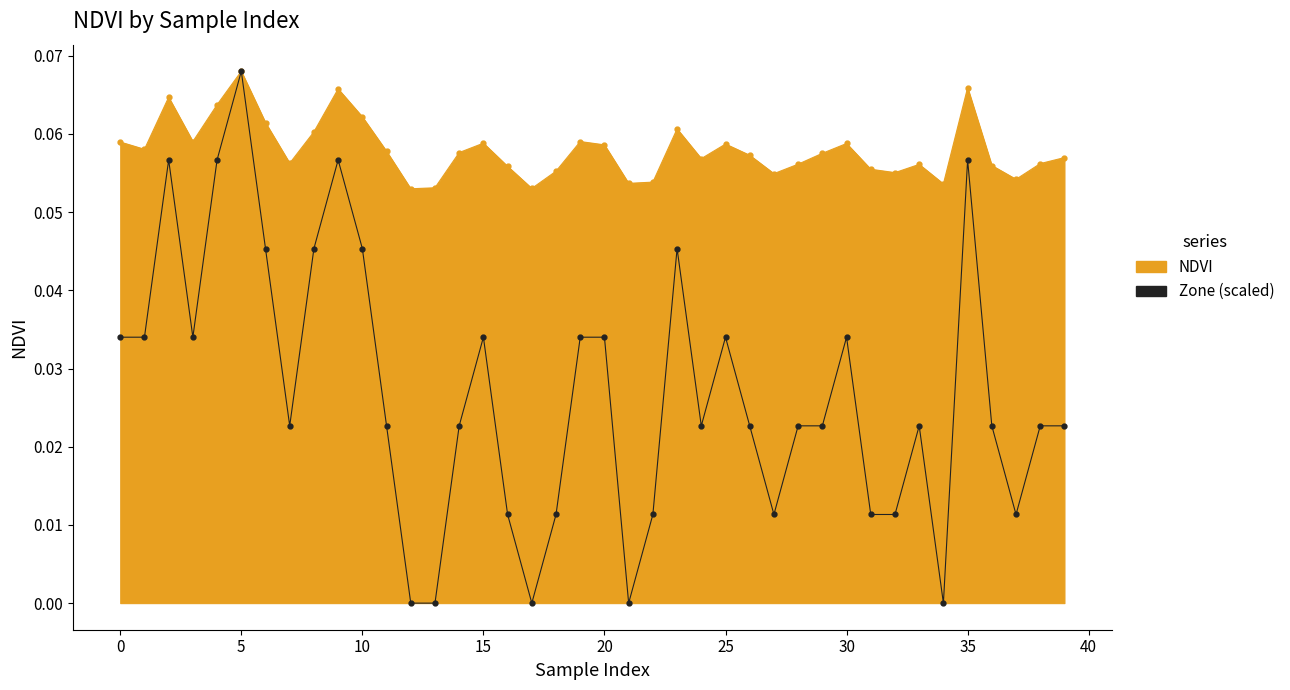

What is the greatest value displayed?

0.1